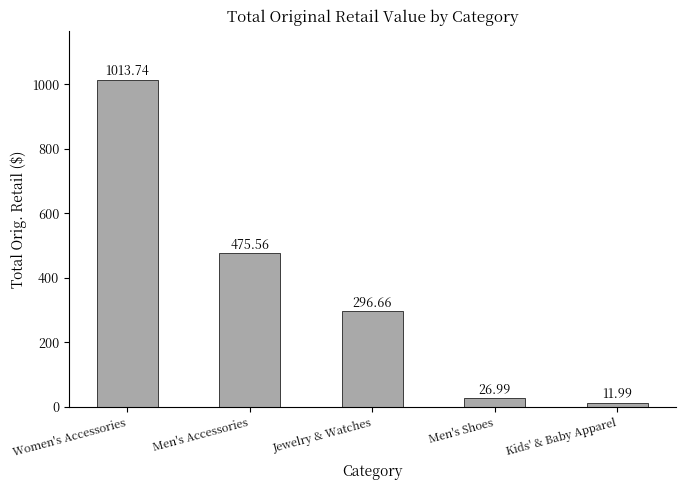

What is the value of the 4th bar from the left?

27.0